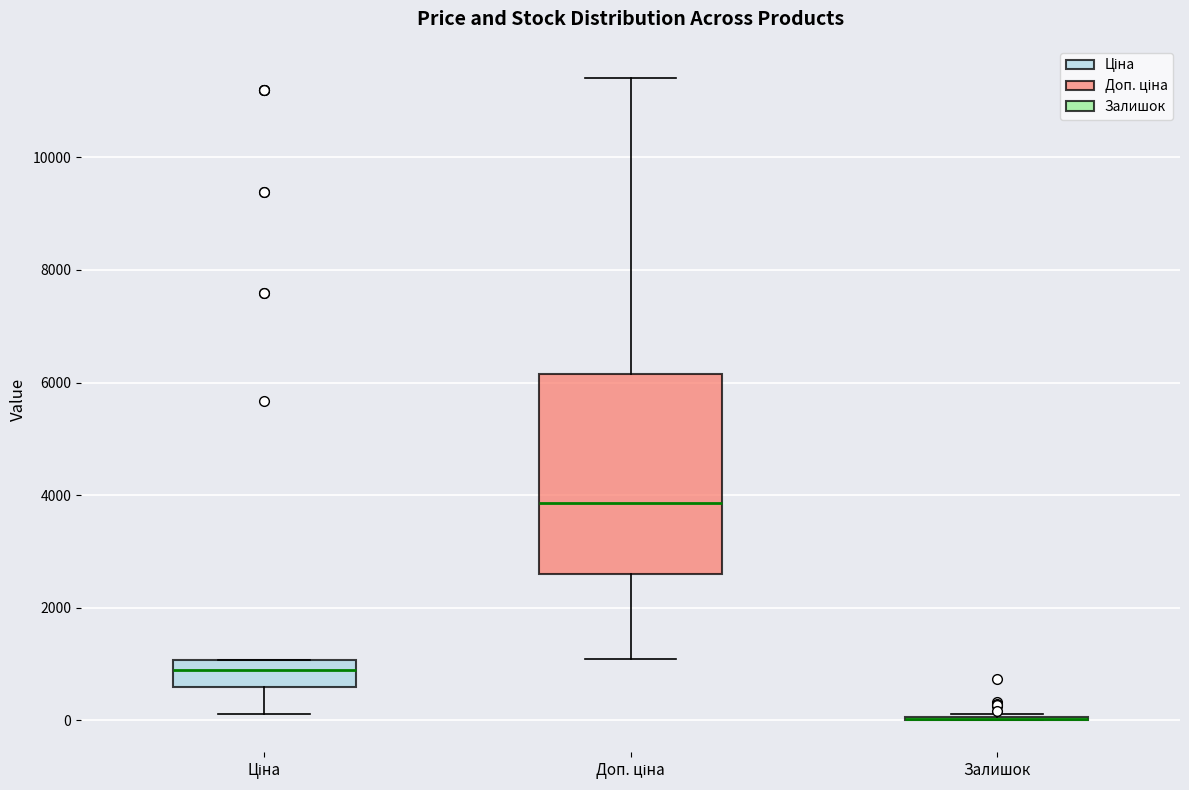

Reading left to right, read every box against the y-axis: the position of its median line, the range the box covers, and the ends of its whiskers. The values are not printed on the chart, so give them approximately, as read against the axis.

Ціна: median 800, box 600 to 1000, whiskers 200 to 1000
Доп. ціна: median 3800, box 2600 to 6200, whiskers 1000 to 11400
Залишок: box collapsed to a line at 0, whiskers 0 to 200